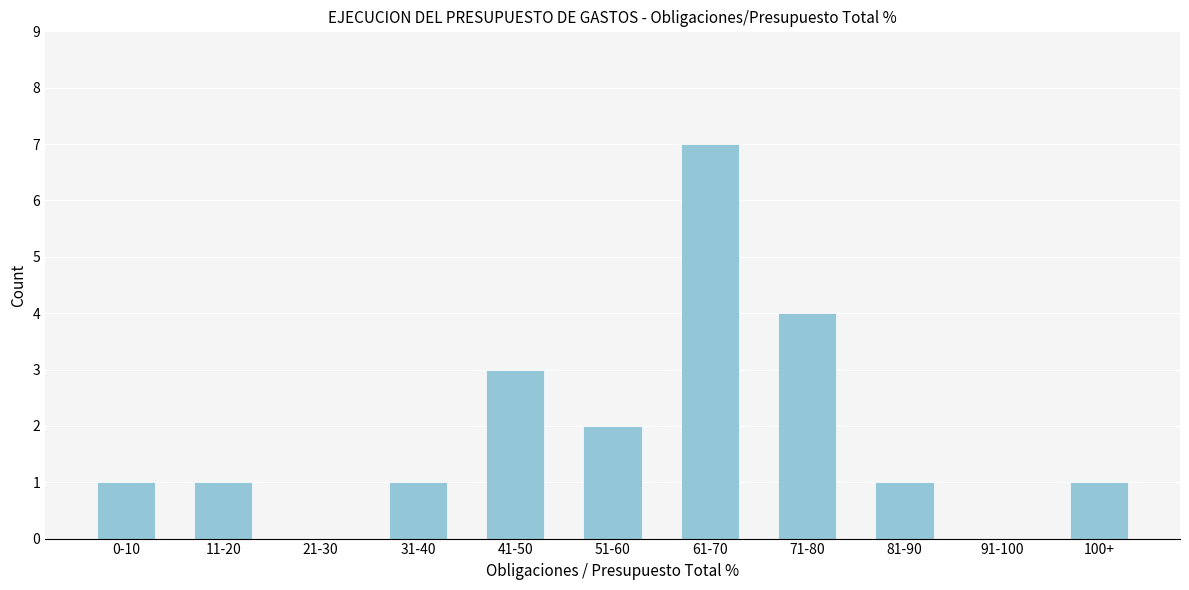

Reading right to left, list all the values displayed in this chart.

100+=1	91-100=0	81-90=1	71-80=4	61-70=7	51-60=2	41-50=3	31-40=1	21-30=0	11-20=1	0-10=1